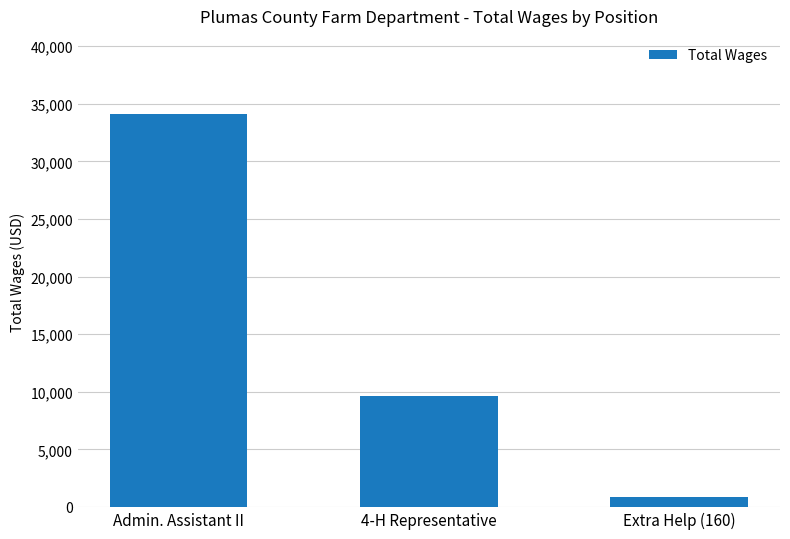

What is the smallest value displayed?

840